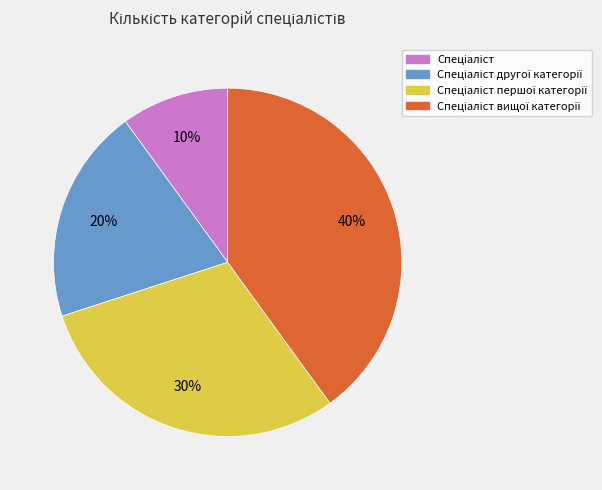

Does any single category account for the majority?

No